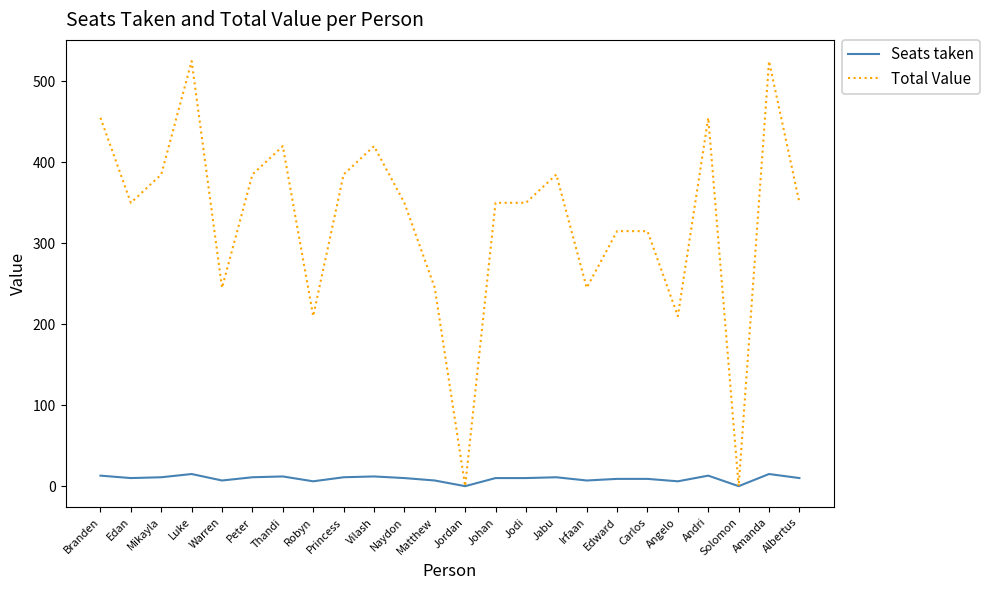

What are all the series names shown in the legend?

Seats taken, Total Value